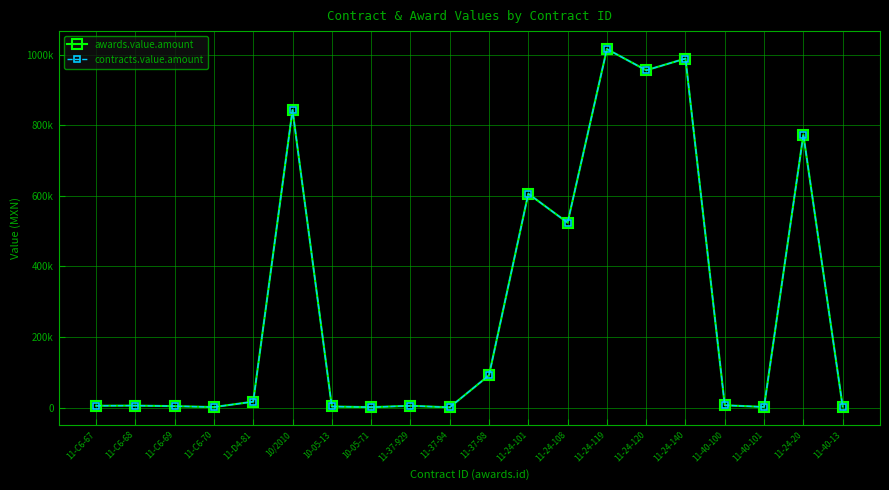

Reading left to right, transcribe all the data shown in this chart.

awards.value.amount: 11-C6-67=5241.7	11-C6-68=5632.0	11-C6-69=4114.0	11-C6-70=1473.1	11-D4-81=16825.0	10/2010=843658.9	10-05-13=3180.0	10-05-71=1156.5	11-37-929=5117.4	11-37-94=750.0	11-37-98=91554.8	11-24-101=606208.2	11-24-108=524038.3	11-24-119=1016216.9	11-24-120=955961.0	11-24-140=989203.2	11-40-100=6634.0	11-40-101=1800.0	11-24-20=773818.4	11-40-13=2636.0
contracts.value.amount: 11-C6-67=5241.7	11-C6-68=5632.0	11-C6-69=4114.0	11-C6-70=1473.1	11-D4-81=16825.0	10/2010=843658.9	10-05-13=3180.0	10-05-71=1156.5	11-37-929=5117.4	11-37-94=750.0	11-37-98=91554.8	11-24-101=606208.2	11-24-108=524038.3	11-24-119=1016216.9	11-24-120=955961.0	11-24-140=989203.2	11-40-100=6634.0	11-40-101=1800.0	11-24-20=773818.4	11-40-13=2636.0